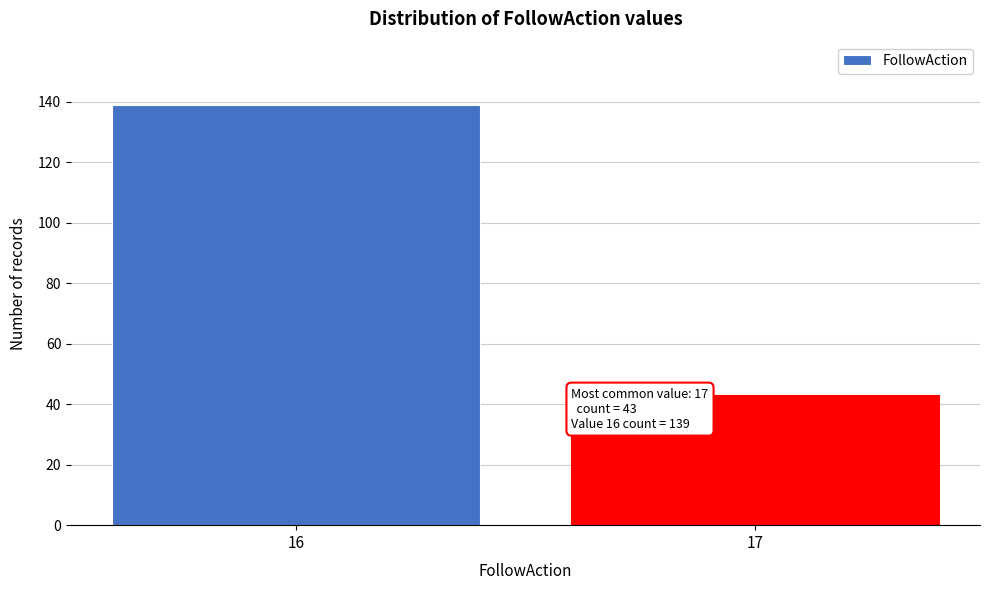

Reading left to right, what are all the values shown in this chart?

16=139	17=43